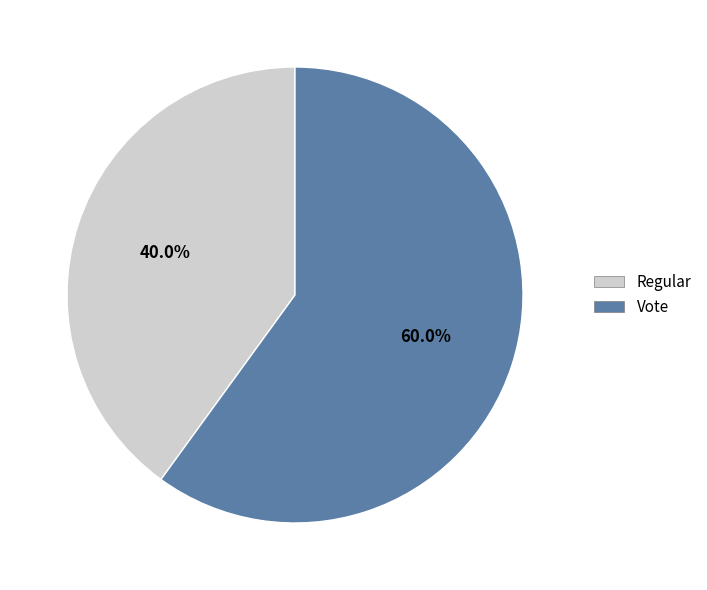

The Vote slice represents 50% of the pie. True or false?

False